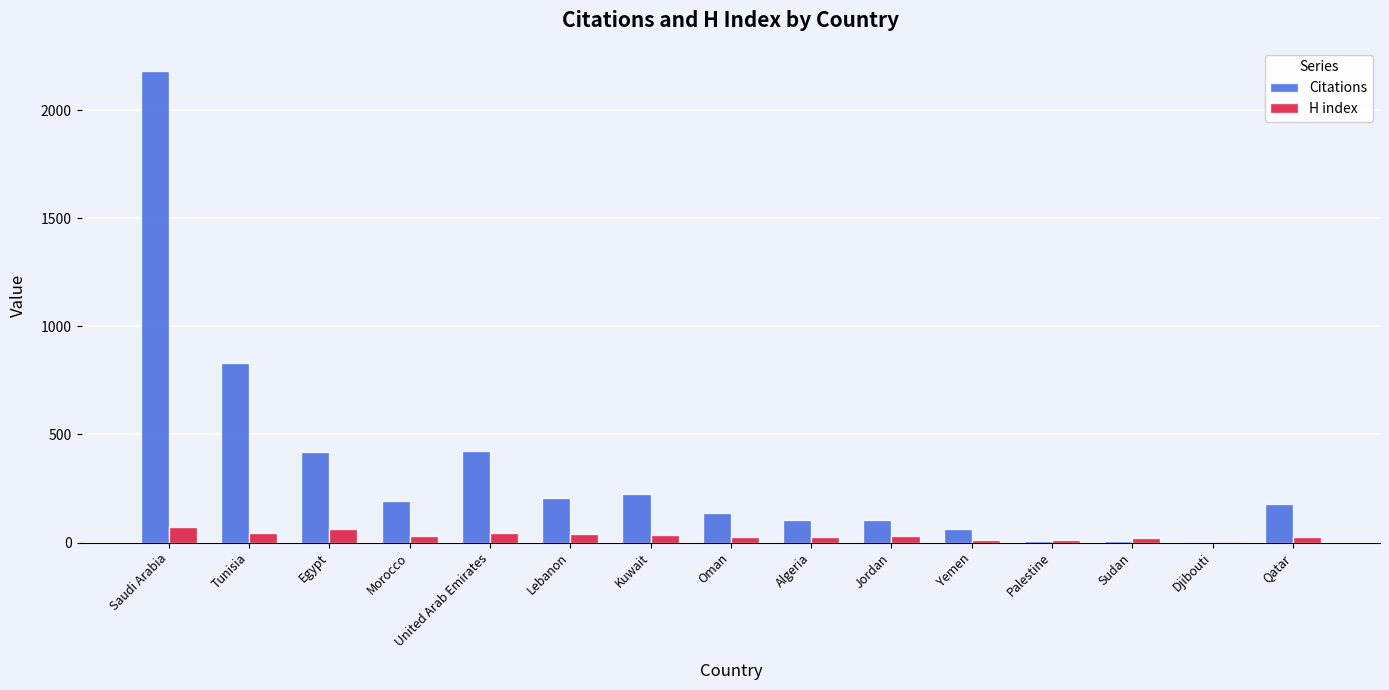

The value of Citations at Tunisia is 831. True or false?

True